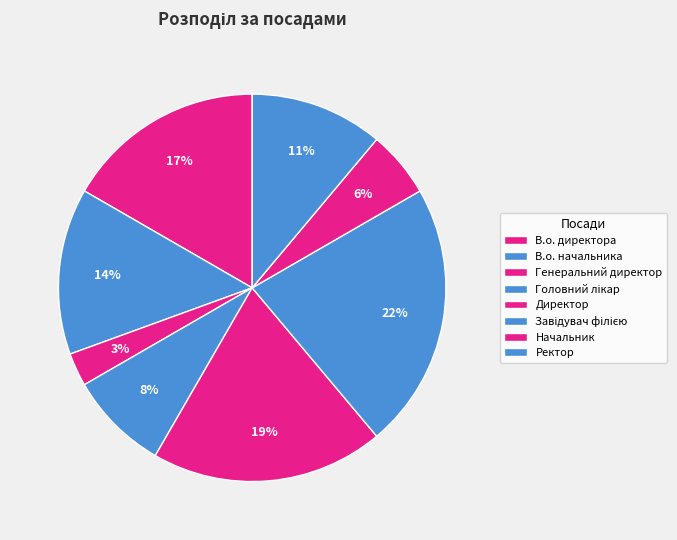

How many slices are in this pie chart?

8